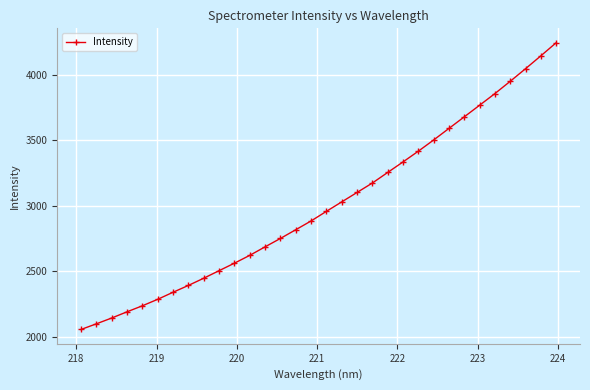

What is the average value?

3000.5